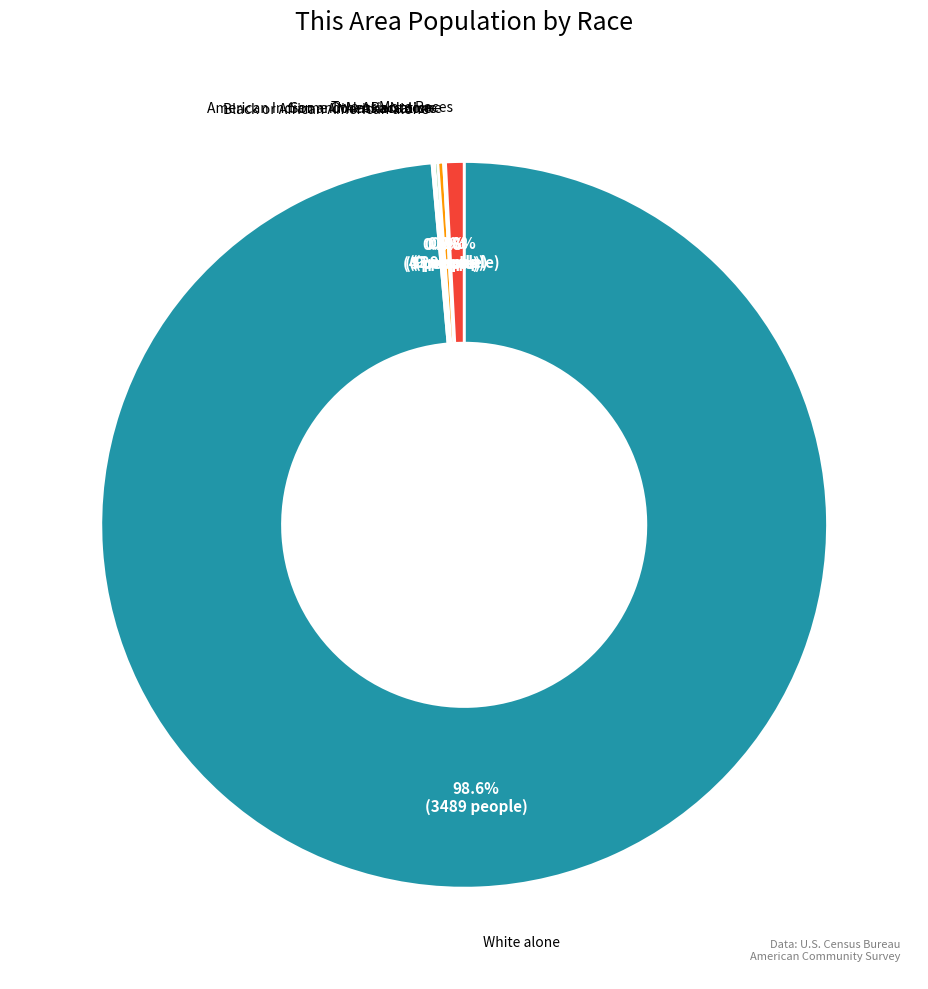

Does any single category account for the majority?

Yes